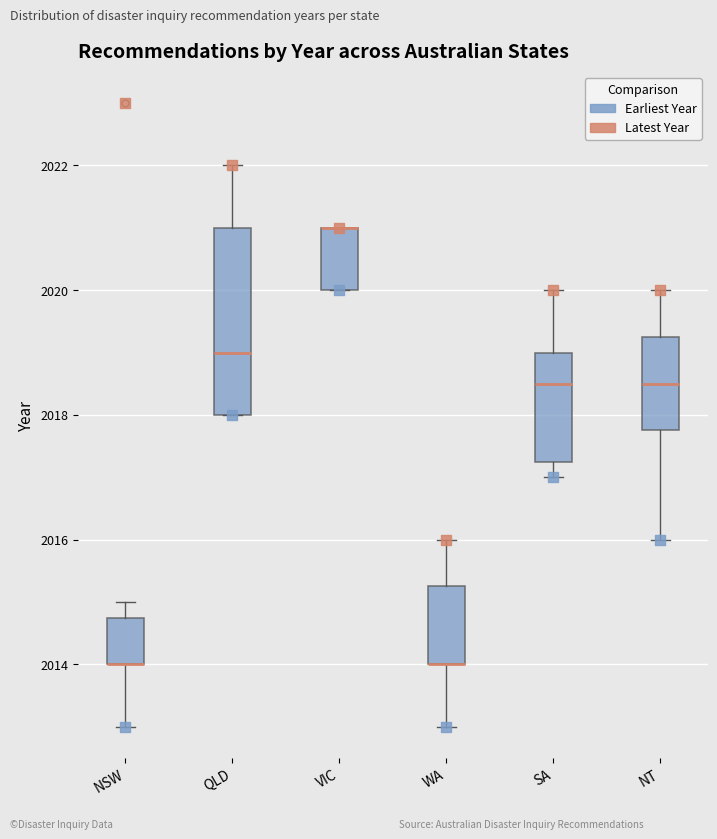

Where does the upper whisker of the box for SA end on the y-axis? The values are not printed on the chart, so give them approximately, as read against the axis.

2020.0